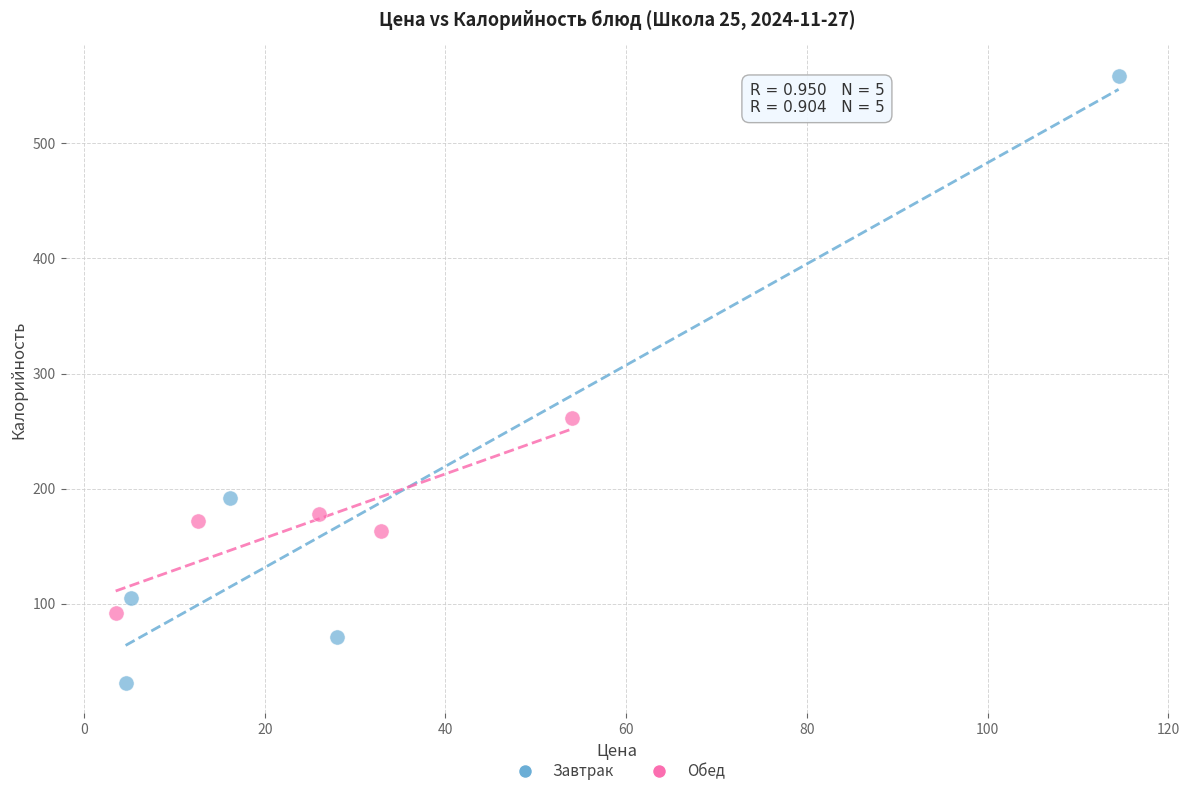

Which series contains the highest Y value?

Завтрак